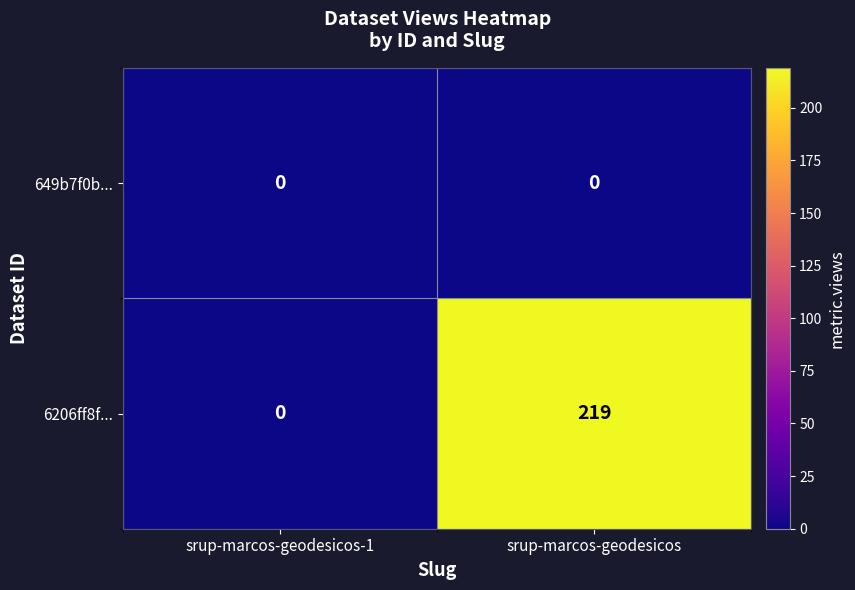

At how many categories does at least one series exceed 123?

1